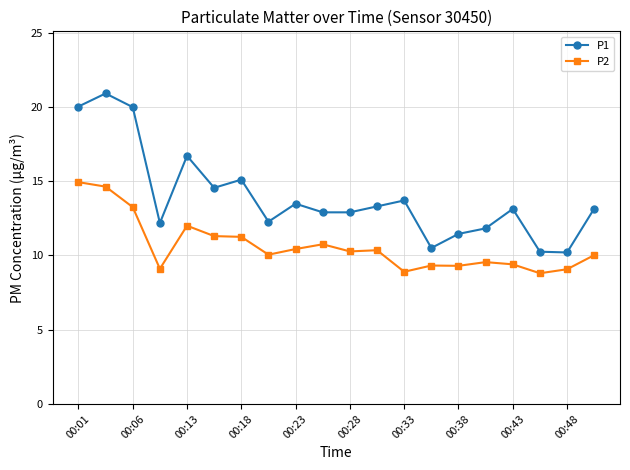

List the series in order of their overall mean, lowest first.

P2, P1